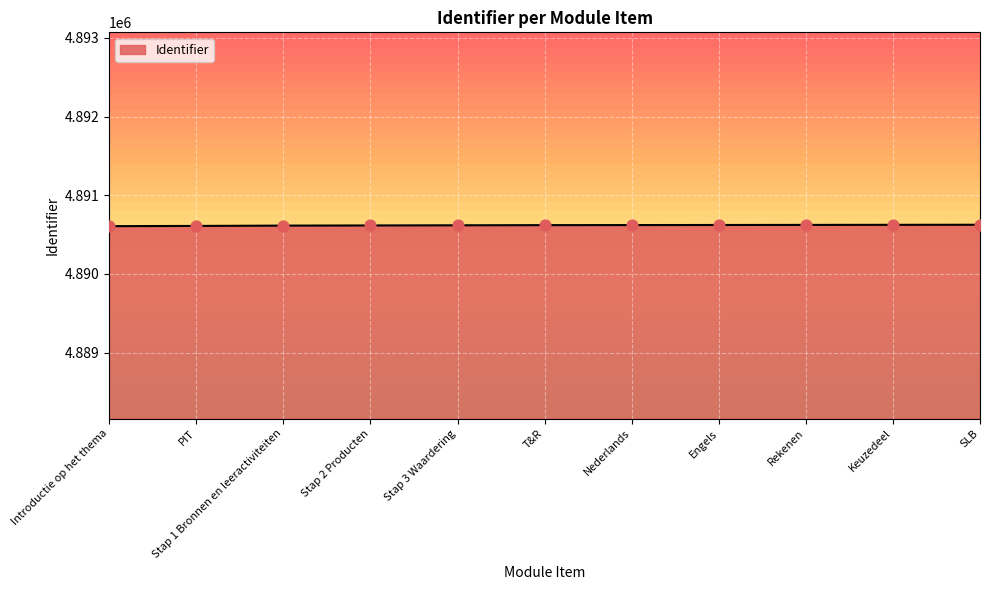

What is the ratio of the value at Nederlands to the value at PIT?

1.0